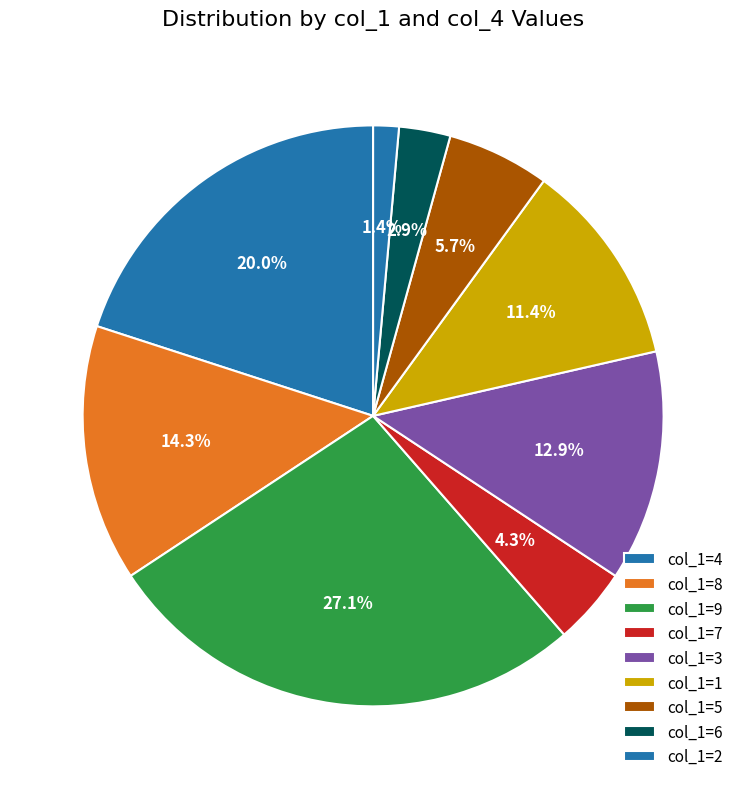

True or false: col_1=9 accounts for 32% of the total.

False